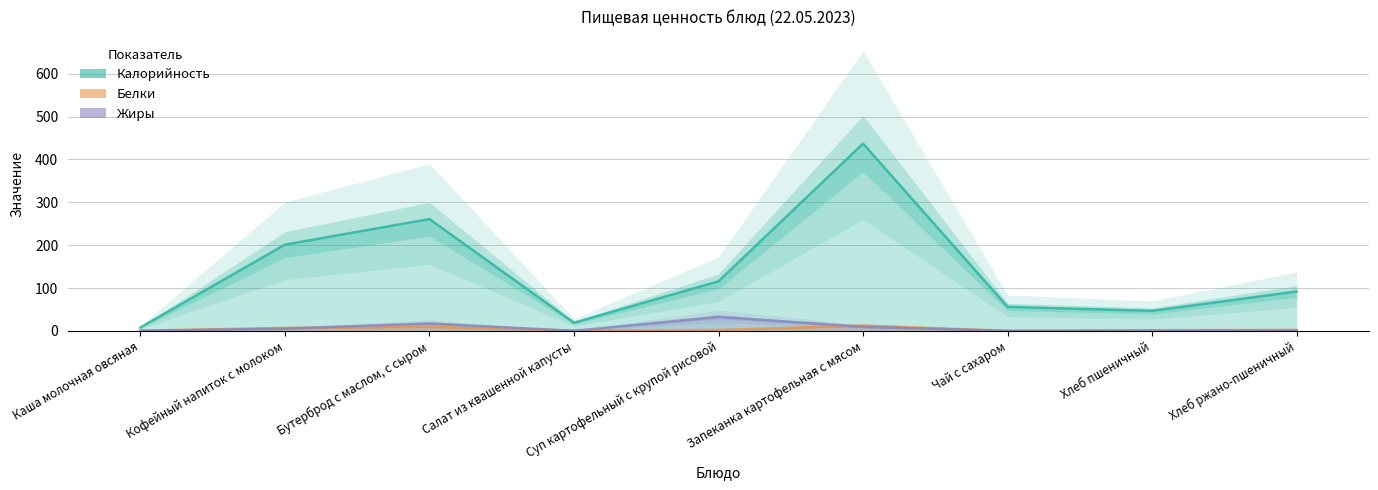

Reading left to right, list all the values displayed in this chart.

Калорийность: Каша молочная овсяная=7.9	Кофейный напиток с молоком=201.2	Бутерброд с маслом, с сыром=260.9	Салат из квашенной капусты=19.0	Суп картофельный с крупой рисовой=115.8	Запеканка картофельная с мясом=437.0	Чай с сахаром=56.0	Хлеб пшеничный=46.8	Хлеб ржано-пшеничный=92.0
Белки: Каша молочная овсяная=0.5	Кофейный напиток с молоком=6.9	Бутерброд с маслом, с сыром=9.4	Салат из квашенной капусты=0.7	Суп картофельный с крупой рисовой=2.0	Запеканка картофельная с мясом=12.3	Чай с сахаром=0.1	Хлеб пшеничный=1.6	Хлеб ржано-пшеничный=2.2
Жиры: Каша молочная овсяная=0.1	Кофейный напиток с молоком=5.4	Бутерброд с маслом, с сыром=17.3	Салат из квашенной капусты=0.1	Суп картофельный с крупой рисовой=32.7	Запеканка картофельная с мясом=9.5	Чай с сахаром=0.1	Хлеб пшеничный=0.2	Хлеб ржано-пшеничный=0.4